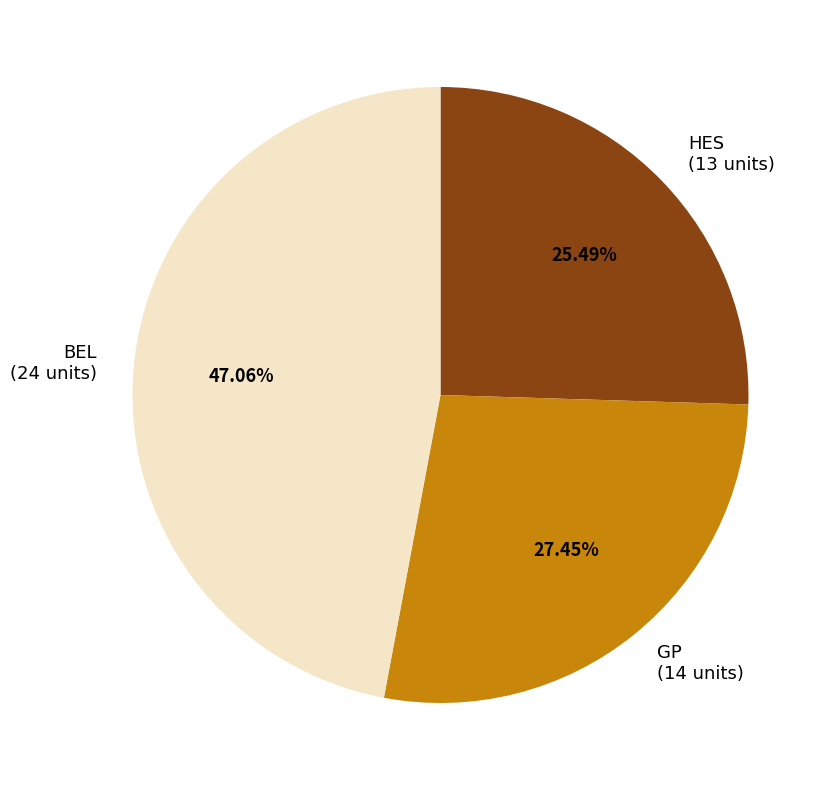

How many segments does this pie chart have?

3